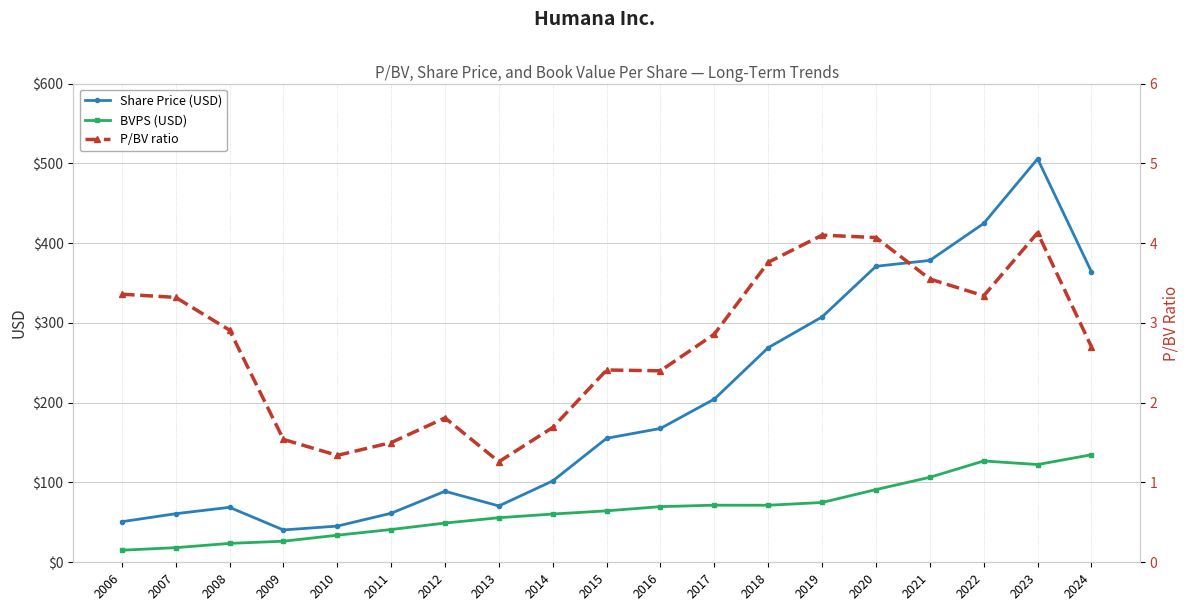

Reading left to right, what are all the values shown in this chart?

Share Price (USD): 50.9	60.9	68.9	40.5	45.4	61.4	89.0	70.6	102.0	155.4	167.8	204.6	269.0	307.6	371.0	378.3	424.7	505.7	364.0
BVPS (USD): 15.1	18.3	23.7	26.4	33.9	41.1	49.1	55.9	60.5	64.5	69.8	71.6	71.5	75.0	91.1	106.5	127.0	122.5	134.8
P/BV ratio: 3.4	3.3	2.9	1.5	1.3	1.5	1.8	1.3	1.7	2.4	2.4	2.9	3.8	4.1	4.1	3.5	3.3	4.1	2.7